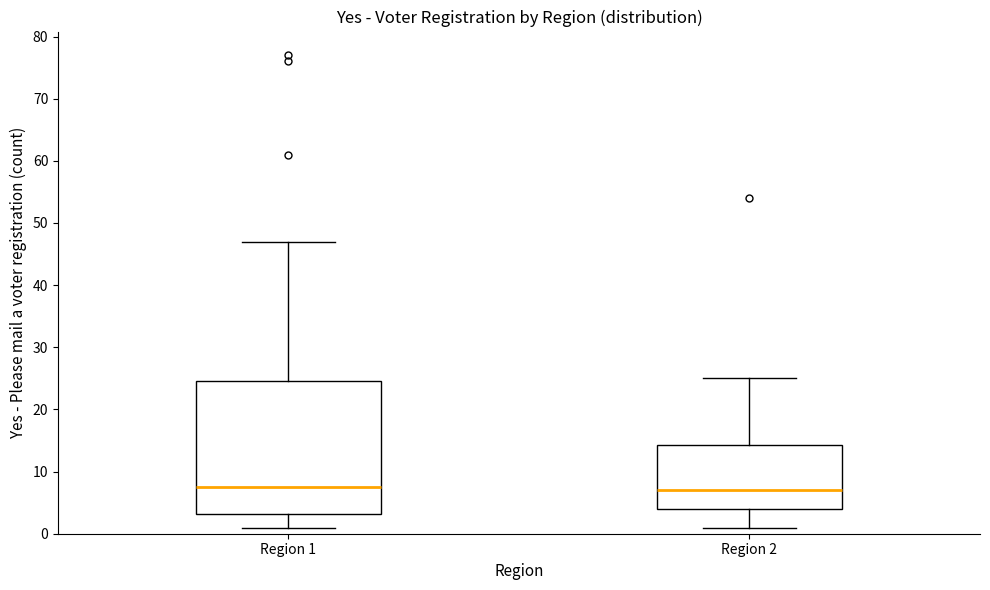

Comparing the boxes themselves (not the whiskers), which one is the tallest?

Region 1